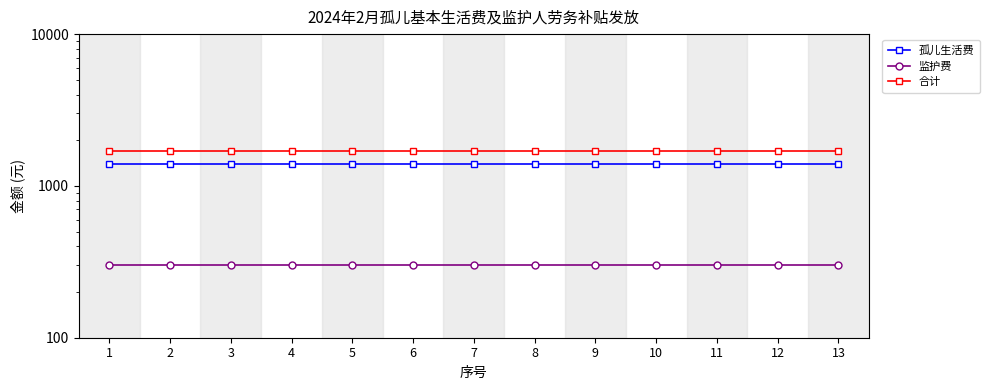

What is the highest value of the 孤儿生活费 series?

1400